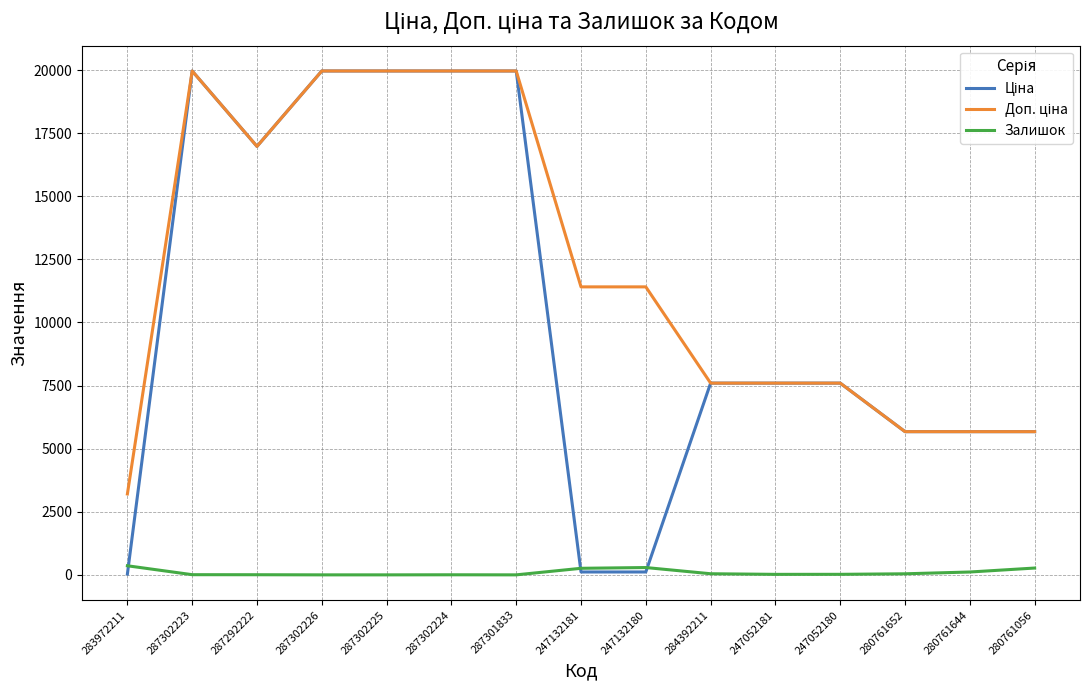

What is the greatest value displayed?

19964.2